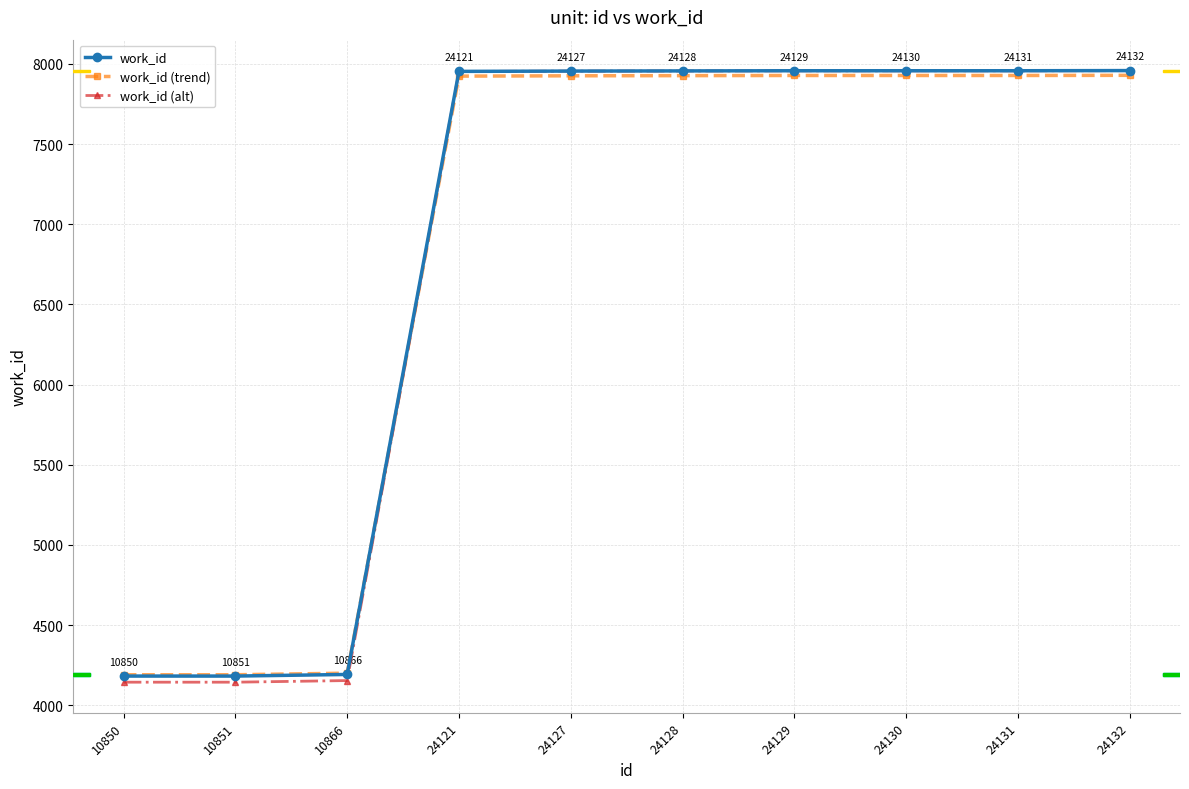

What is the minimum value for work_id?

4182.0